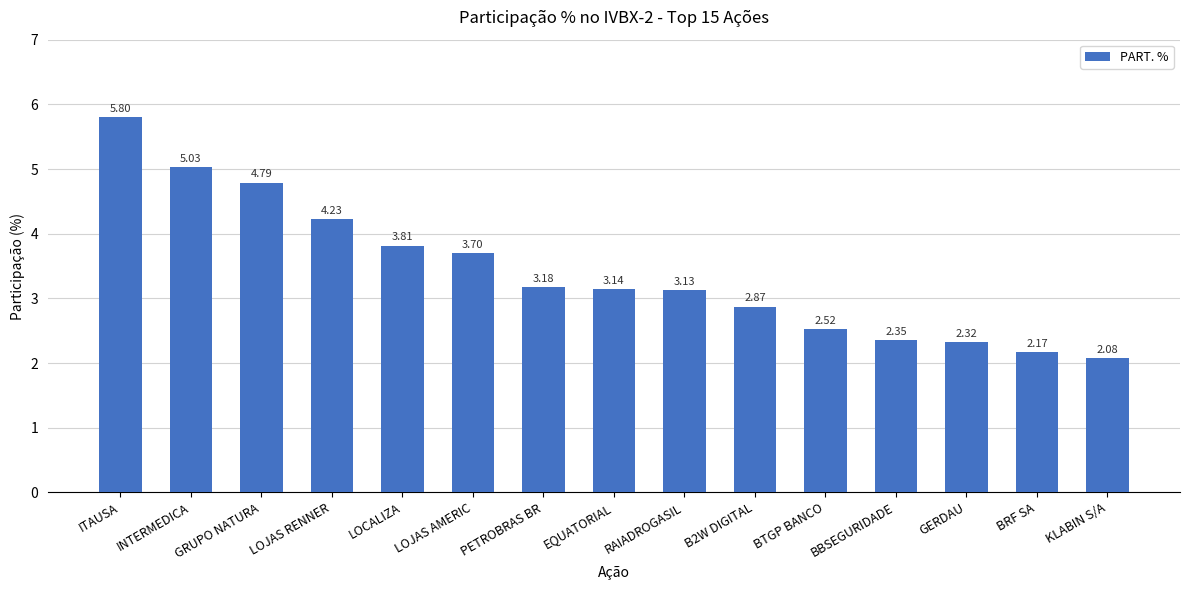

What is the difference between the maximum and second lowest values?

3.6